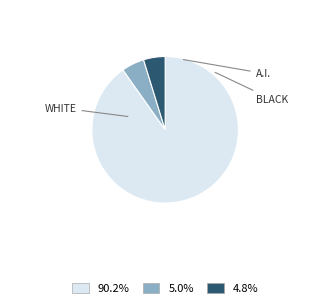

Is there a majority slice in this chart?

Yes